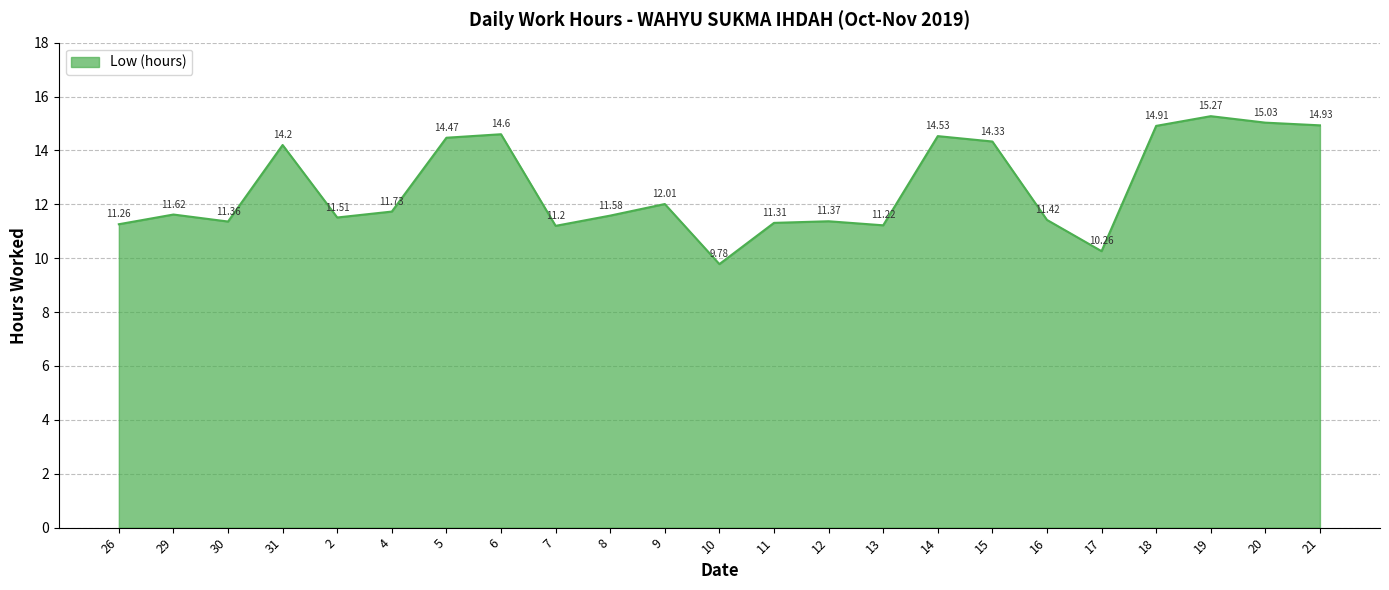

The value at 20 is 8.3. True or false?

False